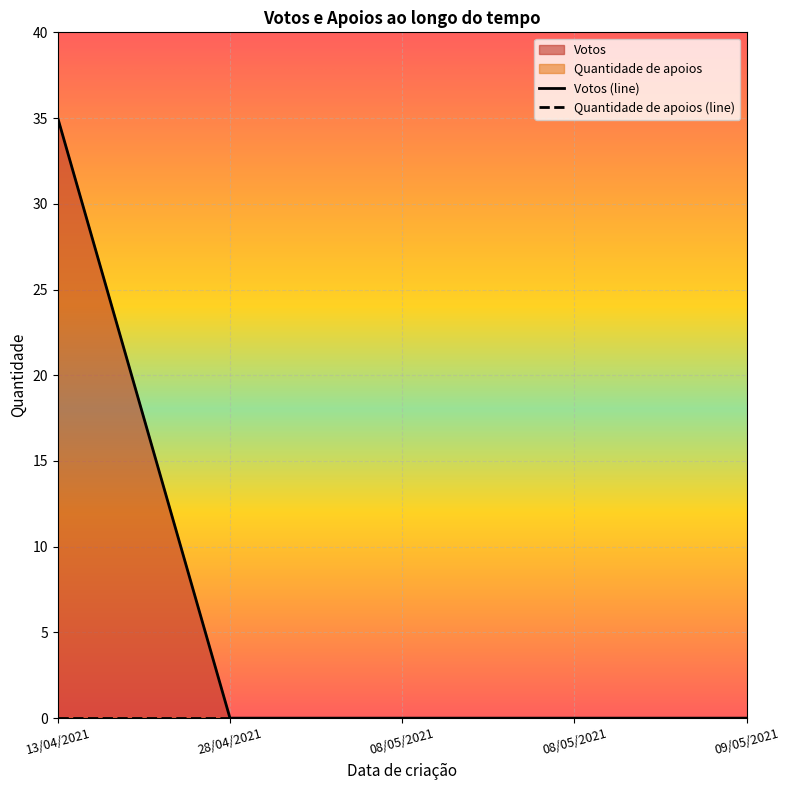

The value at 28/04/2021 is 0. True or false?

True